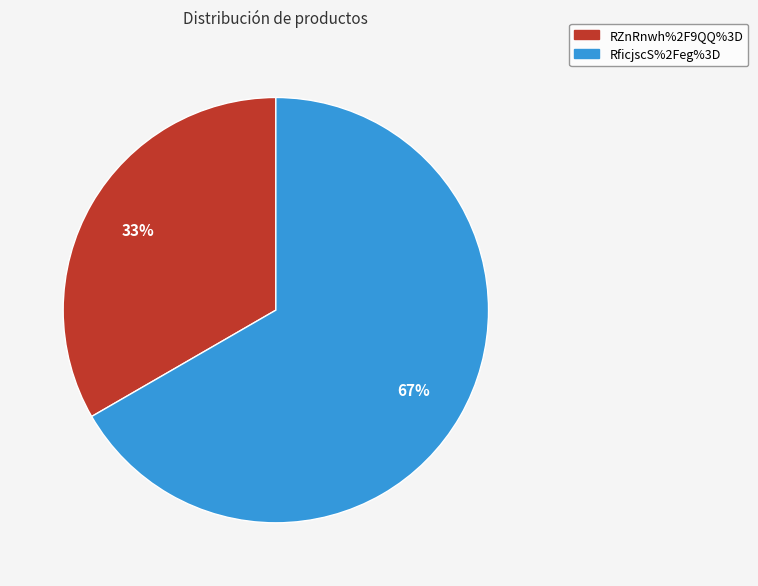

Rank the categories by value from highest to lowest.

RficjscS%2Feg%3D, RZnRnwh%2F9QQ%3D